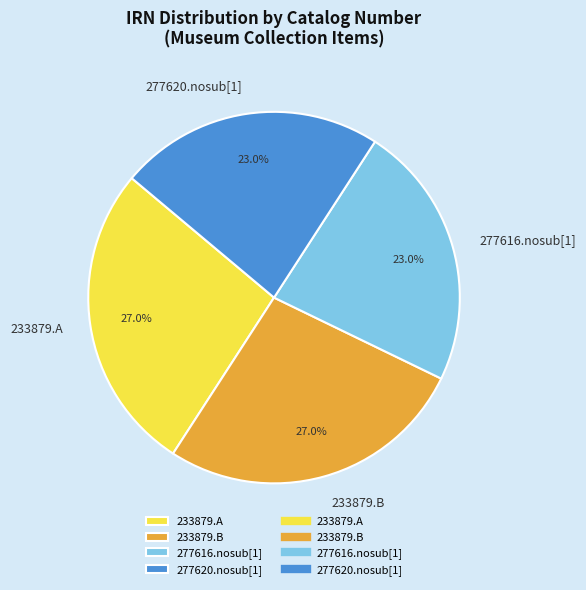

What portion of the pie excludes 233879.A?

73.0%